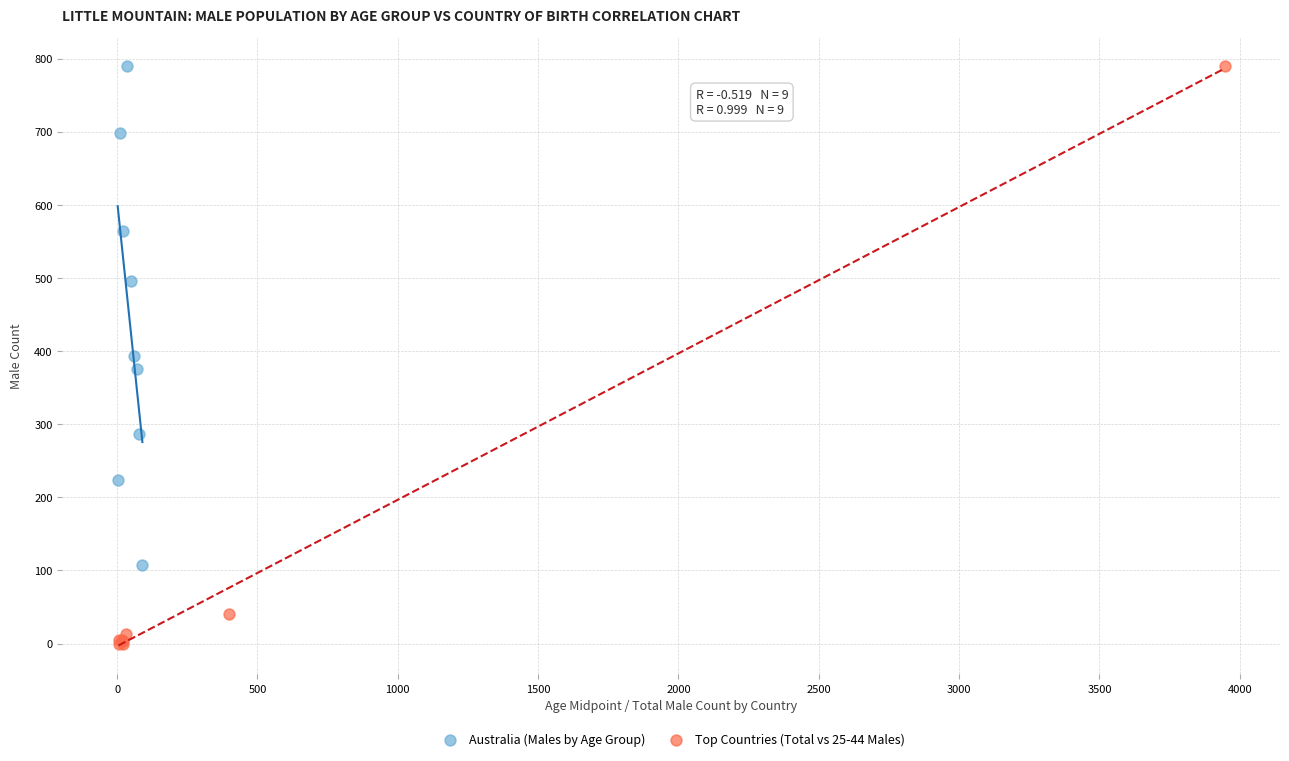

Which series has the largest Y range (max minus min)?

Top Countries (Total vs 25-44 Males)